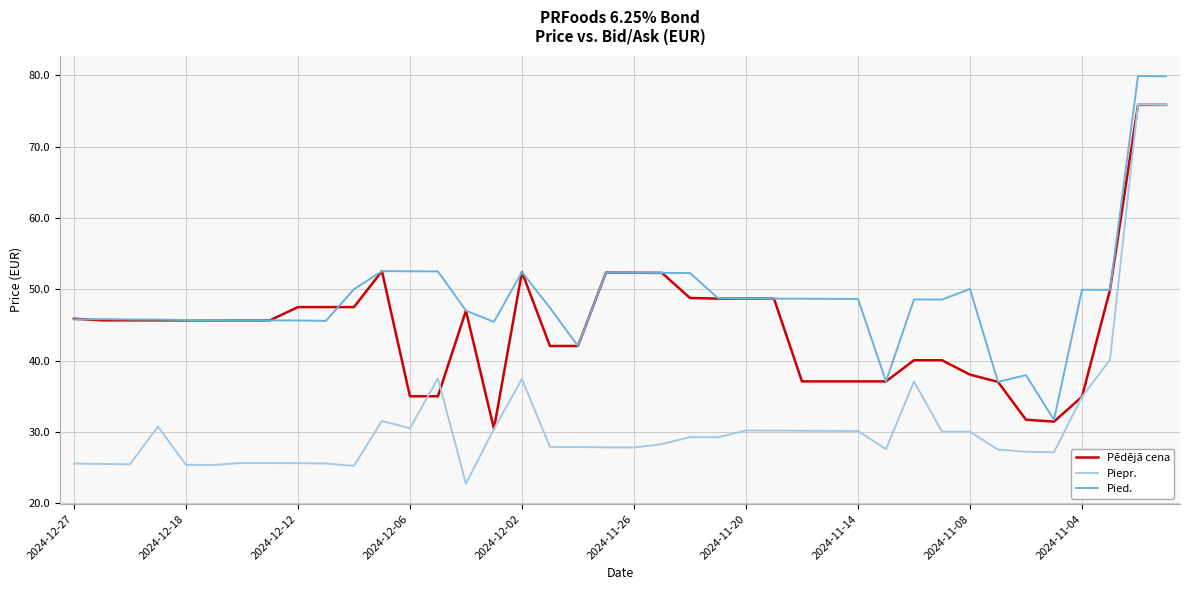

What is the greatest value displayed?

79.9